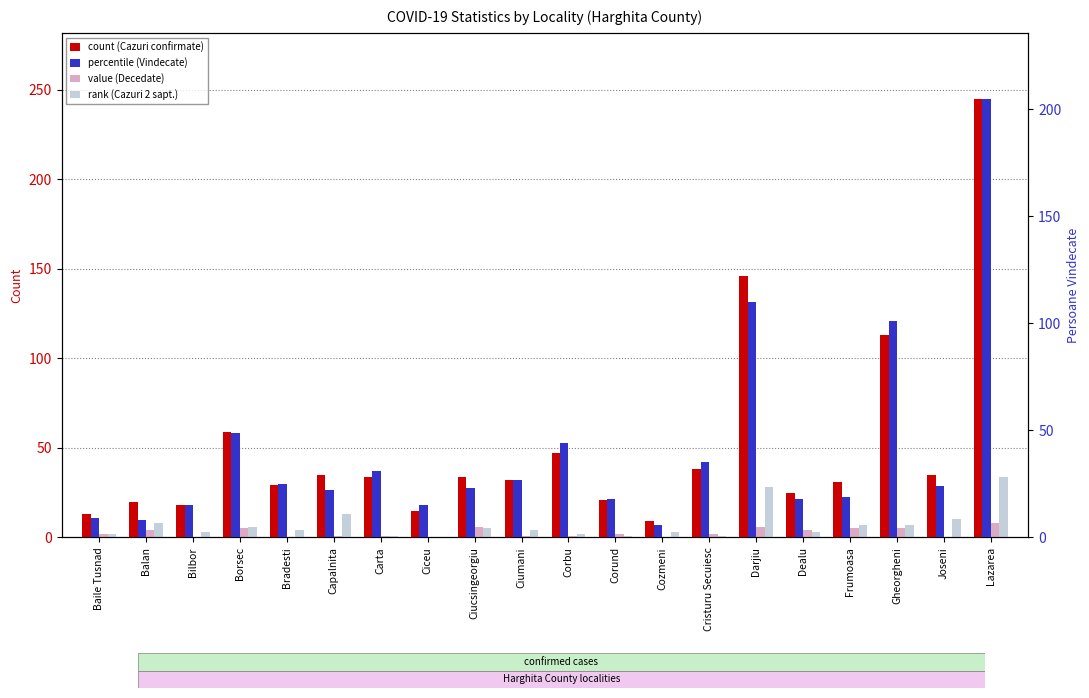

What is the difference between the highest and lowest values at Bilbor?

18